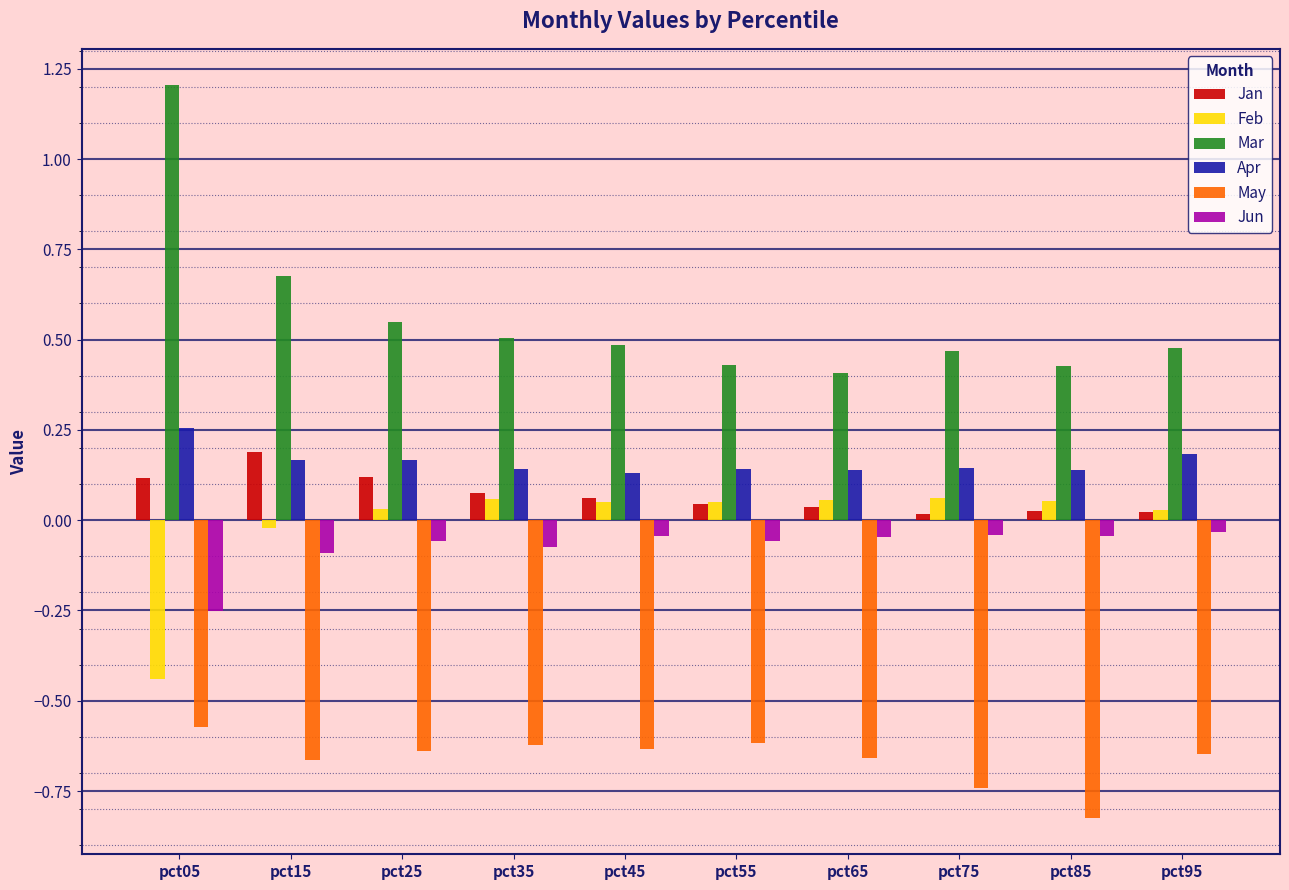

The value of Mar at pct45 is 0.5. True or false?

True